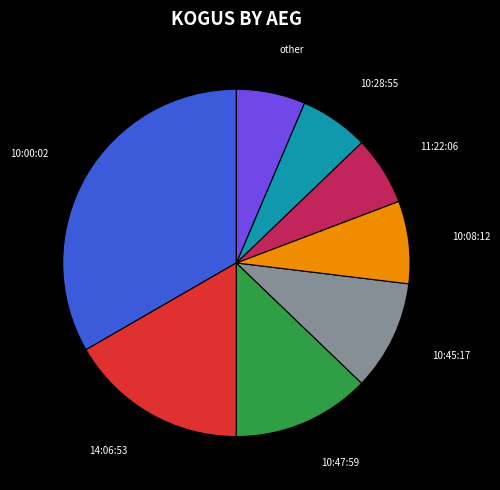

Does any single category account for the majority?

No